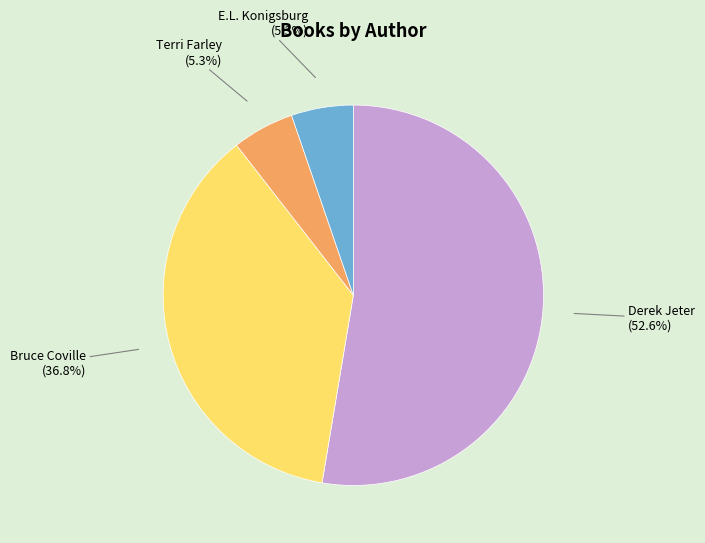

Is there a majority slice in this chart?

Yes